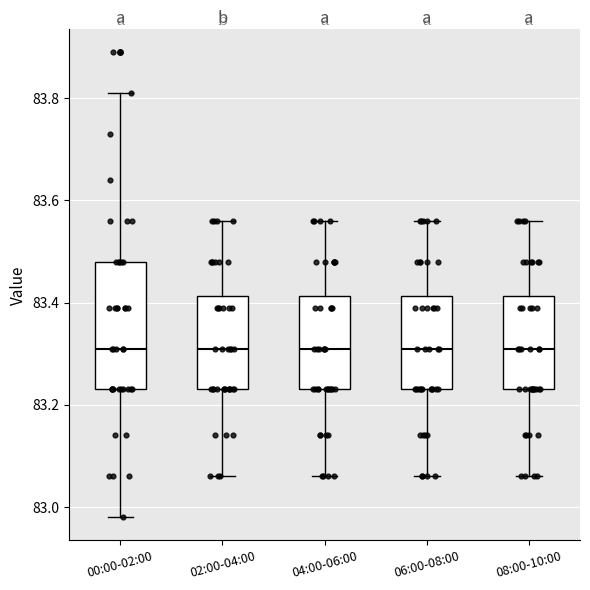

Reading left to right, read every box against the y-axis: the position of its median line, the range the box covers, and the ends of its whiskers. The values are not printed on the chart, so give them approximately, as read against the axis.

00:00-02:00: median 83.32, box 83.24 to 83.48, whiskers 82.98 to 83.82
02:00-04:00: median 83.32, box 83.24 to 83.42, whiskers 83.06 to 83.56
04:00-06:00: median 83.32, box 83.24 to 83.42, whiskers 83.06 to 83.56
06:00-08:00: median 83.32, box 83.24 to 83.42, whiskers 83.06 to 83.56
08:00-10:00: median 83.32, box 83.24 to 83.42, whiskers 83.06 to 83.56